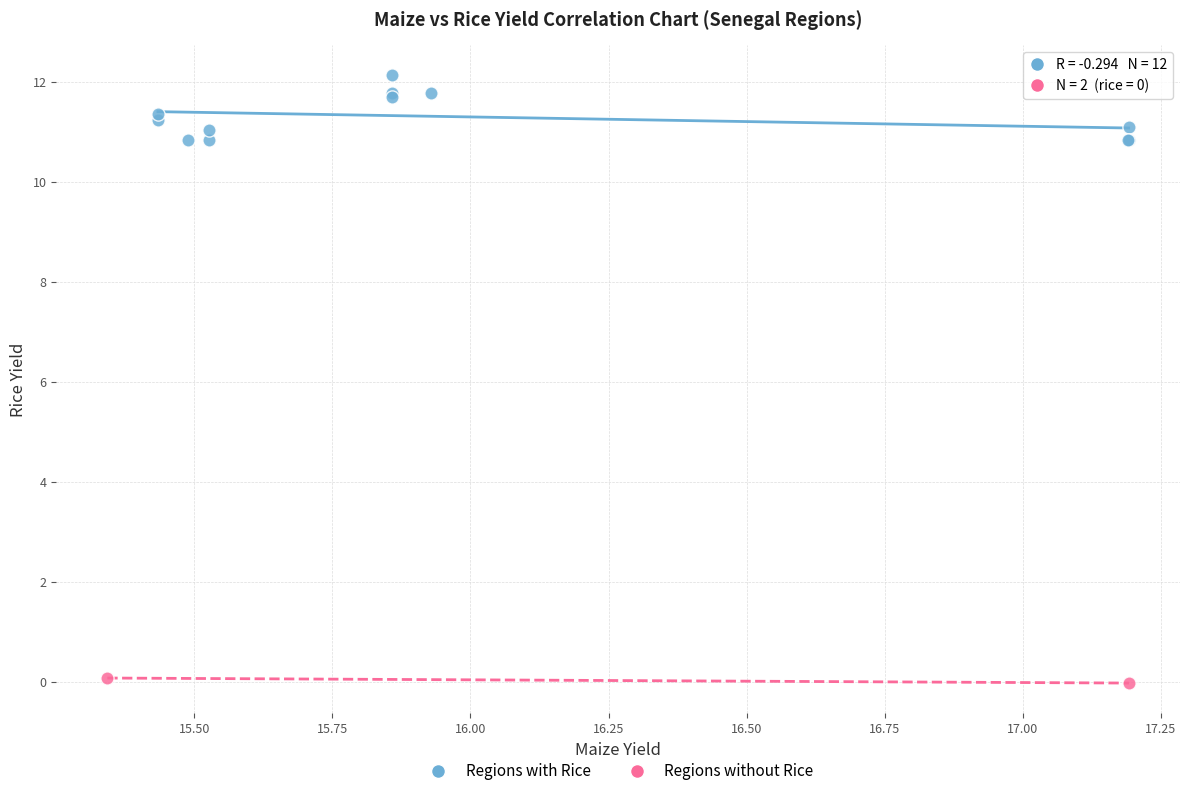

What are all the series names shown in the legend?

Regions with Rice, Regions without Rice